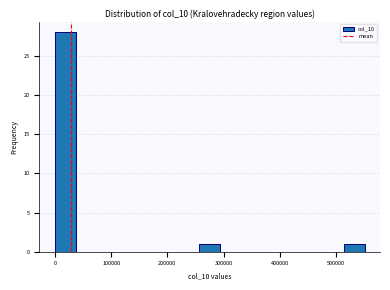

Around what value on the x-axis is the tallest bar? Give the approximate position of its centre, as read against the axis.

20000